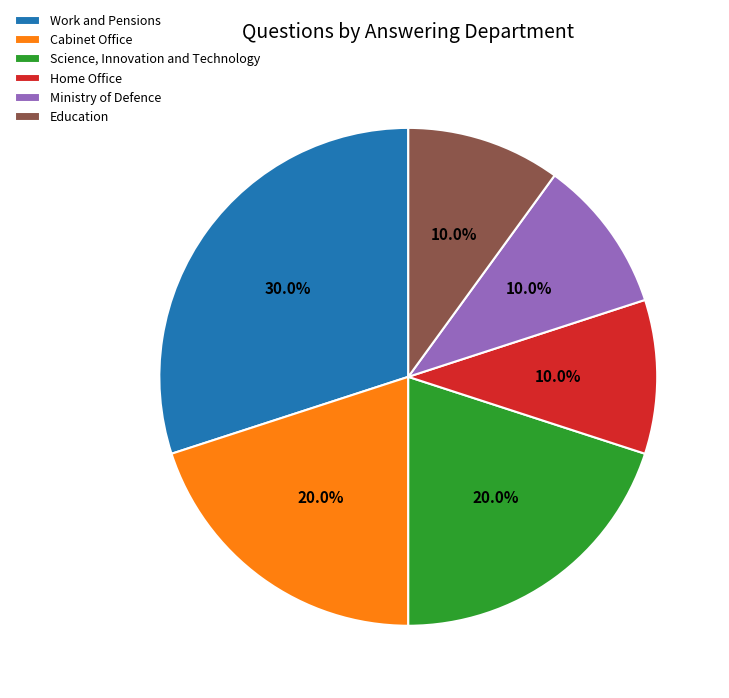

To the nearest percent, what is the difference between the largest and smallest slice percentages?

20%